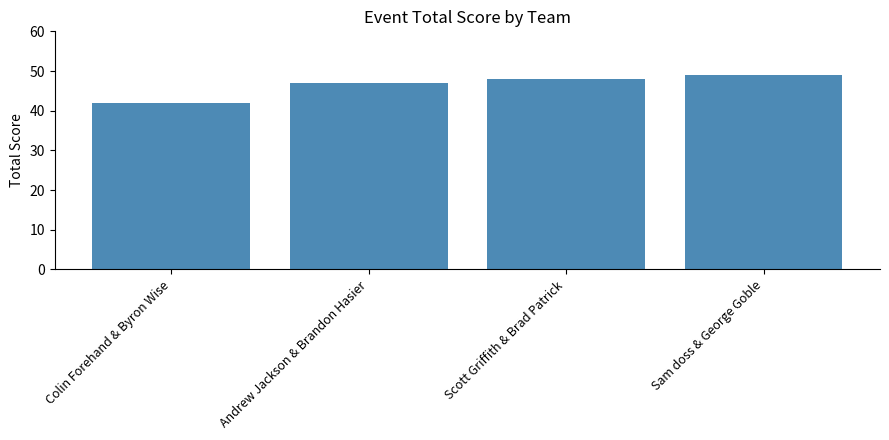

What is the value of the 1st bar from the left?

42